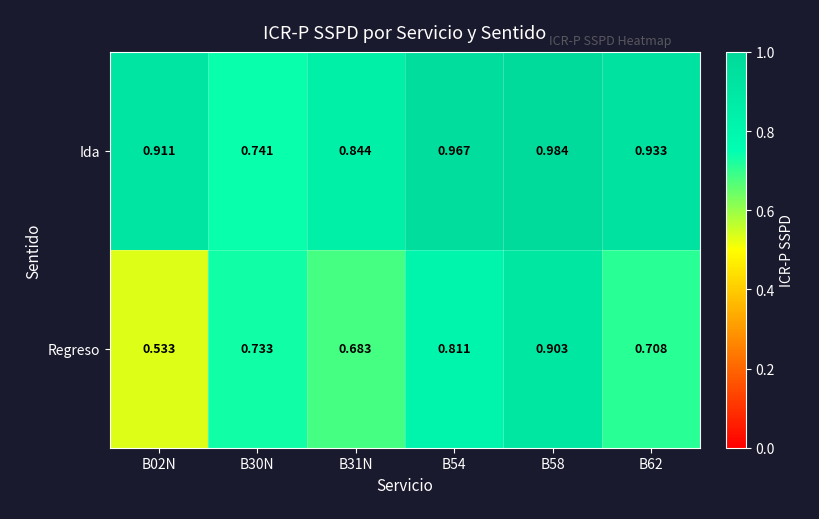

Which series changed the most between B02N and B58?

Regreso